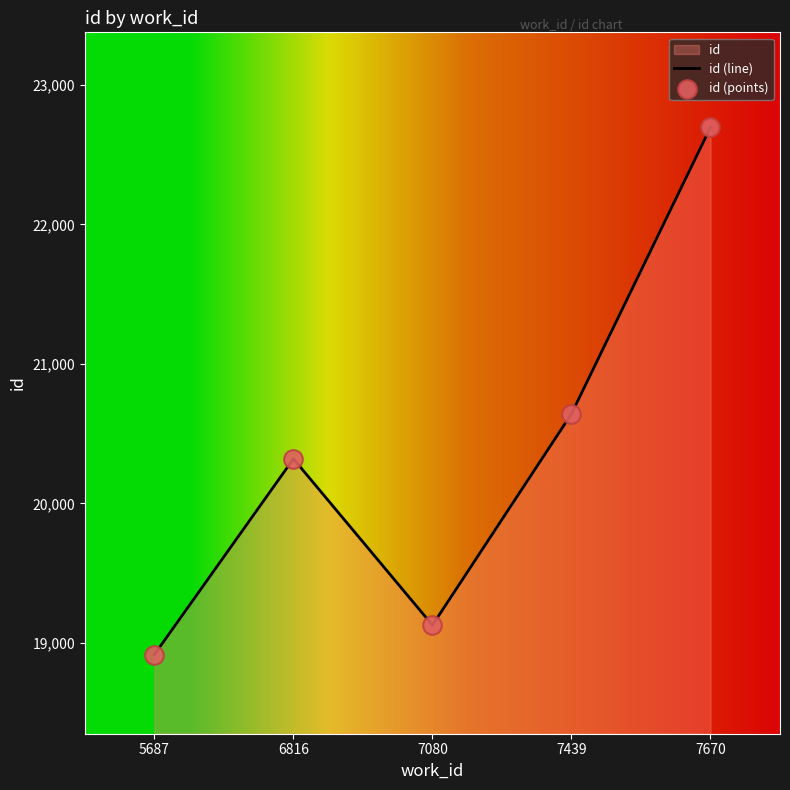

At how many categories does at least one series exceed 21519?

1